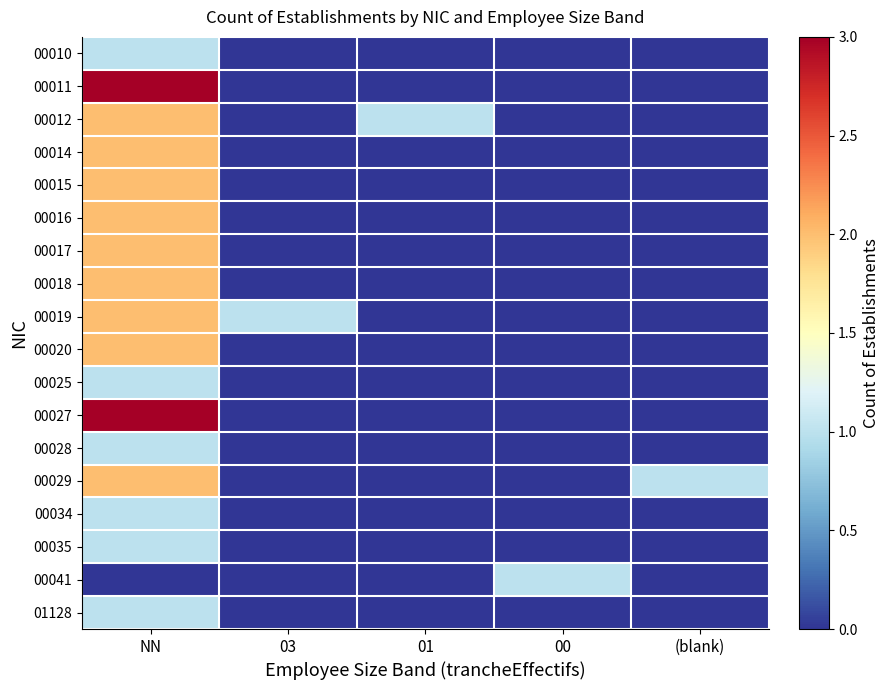

Reading right to left, transcribe all the data shown in this chart.

00010: (blank)=0	00=0	01=0	03=0	NN=1
00011: (blank)=0	00=0	01=0	03=0	NN=3
00012: (blank)=0	00=0	01=1	03=0	NN=2
00014: (blank)=0	00=0	01=0	03=0	NN=2
00015: (blank)=0	00=0	01=0	03=0	NN=2
00016: (blank)=0	00=0	01=0	03=0	NN=2
00017: (blank)=0	00=0	01=0	03=0	NN=2
00018: (blank)=0	00=0	01=0	03=0	NN=2
00019: (blank)=0	00=0	01=0	03=1	NN=2
00020: (blank)=0	00=0	01=0	03=0	NN=2
00025: (blank)=0	00=0	01=0	03=0	NN=1
00027: (blank)=0	00=0	01=0	03=0	NN=3
00028: (blank)=0	00=0	01=0	03=0	NN=1
00029: (blank)=1	00=0	01=0	03=0	NN=2
00034: (blank)=0	00=0	01=0	03=0	NN=1
00035: (blank)=0	00=0	01=0	03=0	NN=1
00041: (blank)=0	00=1	01=0	03=0	NN=0
01128: (blank)=0	00=0	01=0	03=0	NN=1